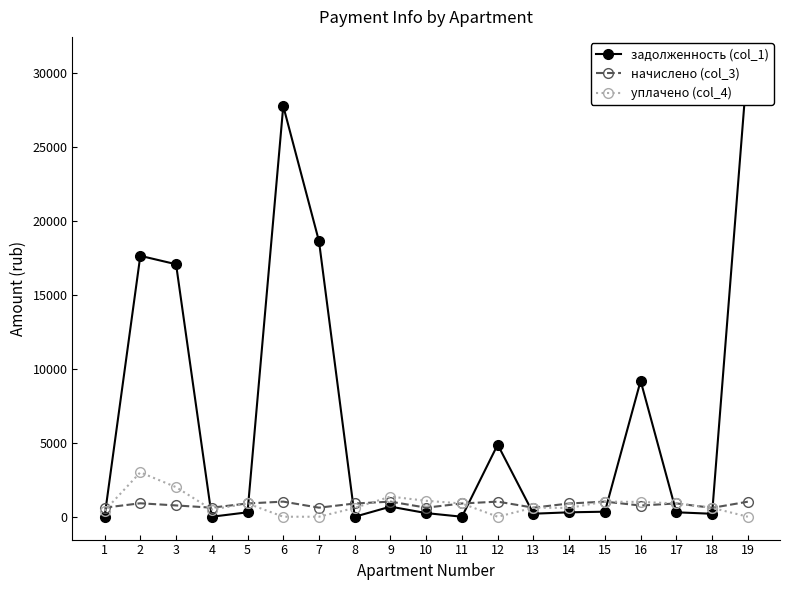

How many lines are shown in the chart?

3